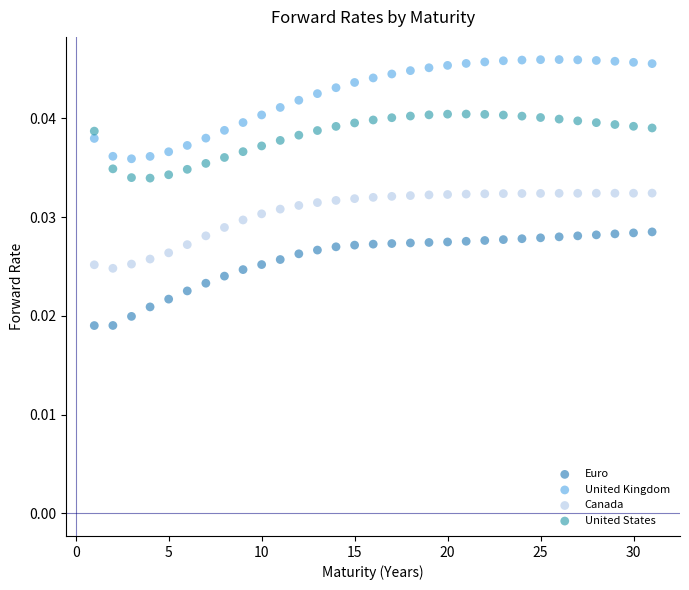

What are all the series names shown in the legend?

Euro, United Kingdom, Canada, United States